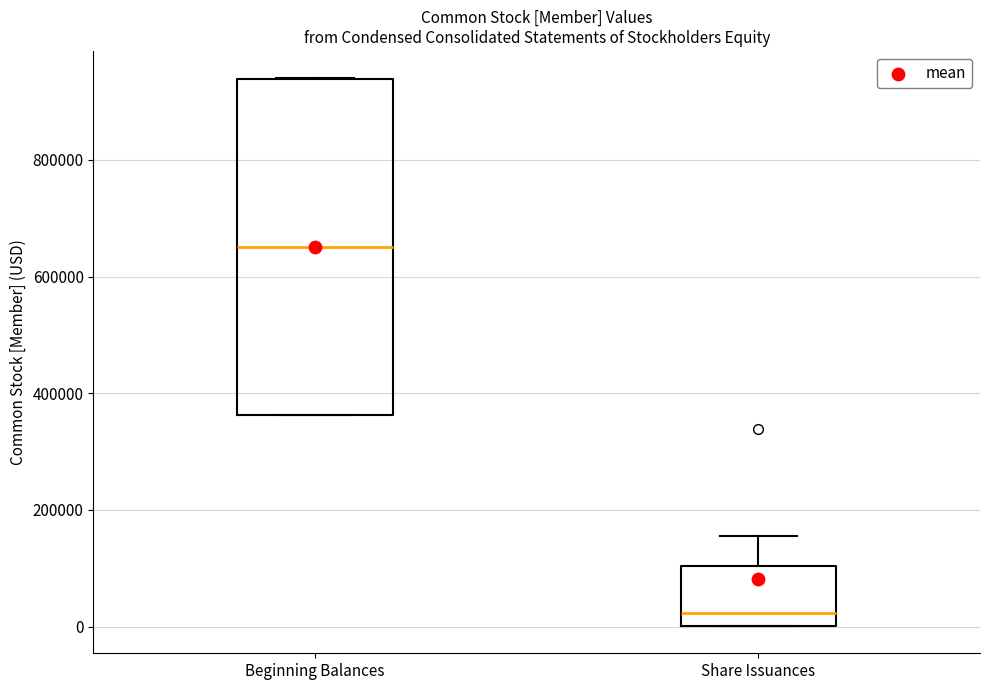

Reading left to right, read every box against the y-axis: the position of its median line, the range the box covers, and the ends of its whiskers. The values are not printed on the chart, so give them approximately, as read against the axis.

Beginning Balances: median 660000, box 360000 to 940000, whiskers 360000 to 940000
Share Issuances: median 20000, box 0 to 100000, whiskers 0 to 160000